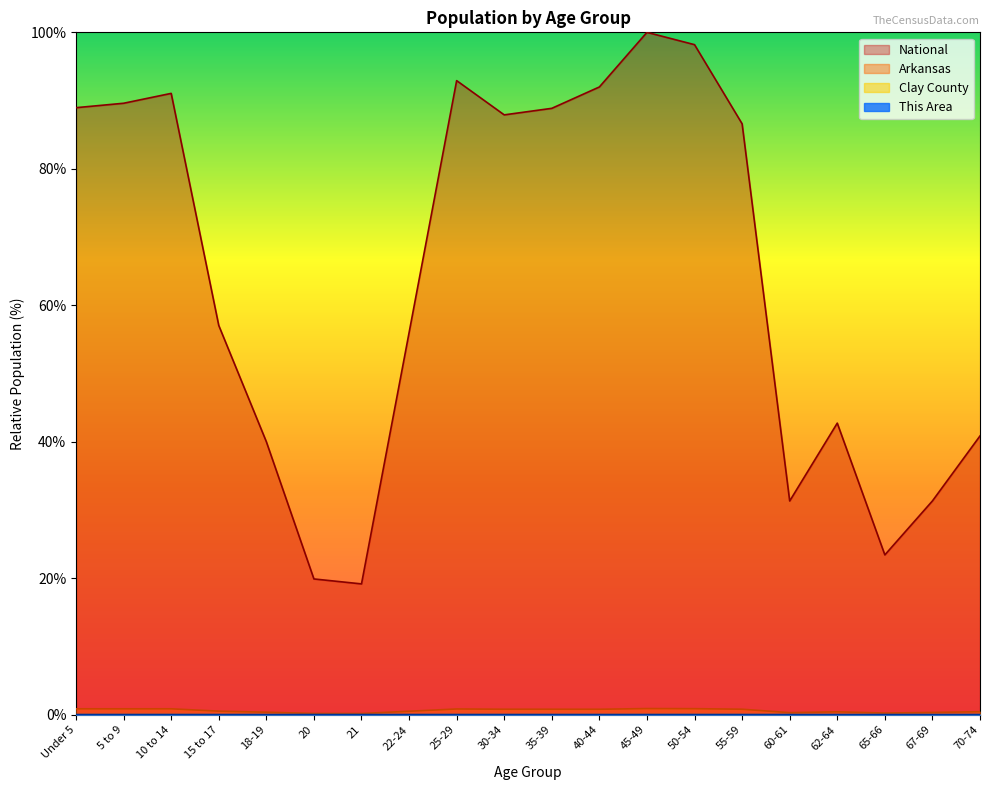

True or false: Arkansas has a value of 1.2 at Under 5.

False